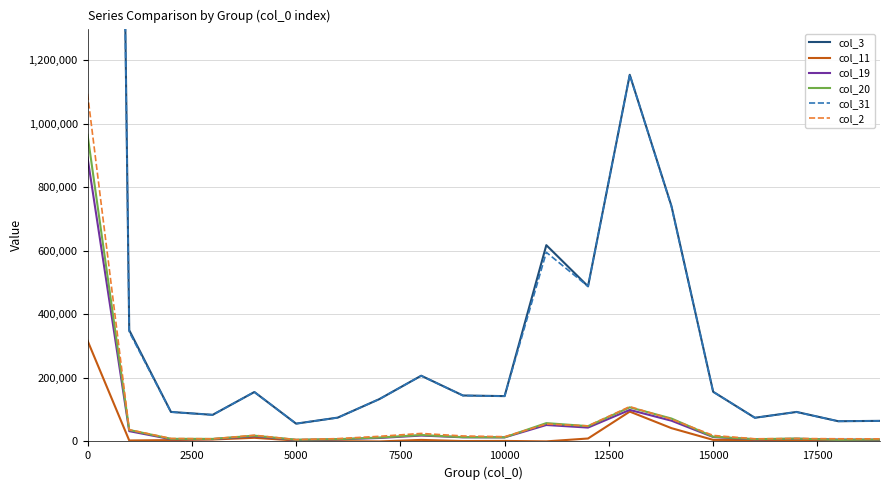

What is the difference between the col_3 values at 17500 and 5000?

40604